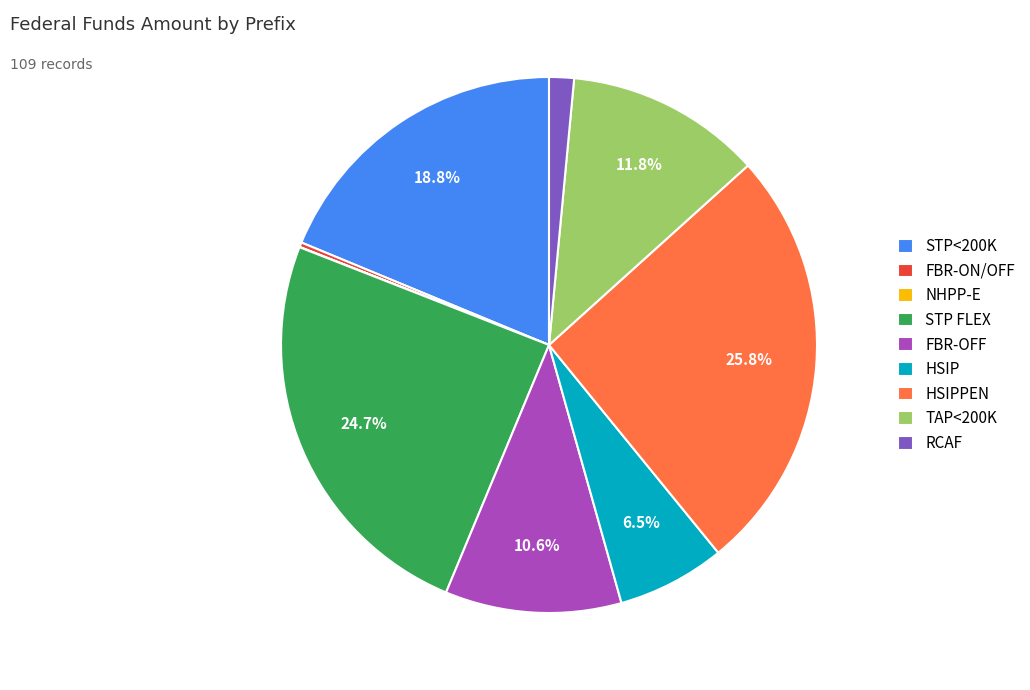

Is the sum of RCAF and FBR-ON/OFF greater than half?

No